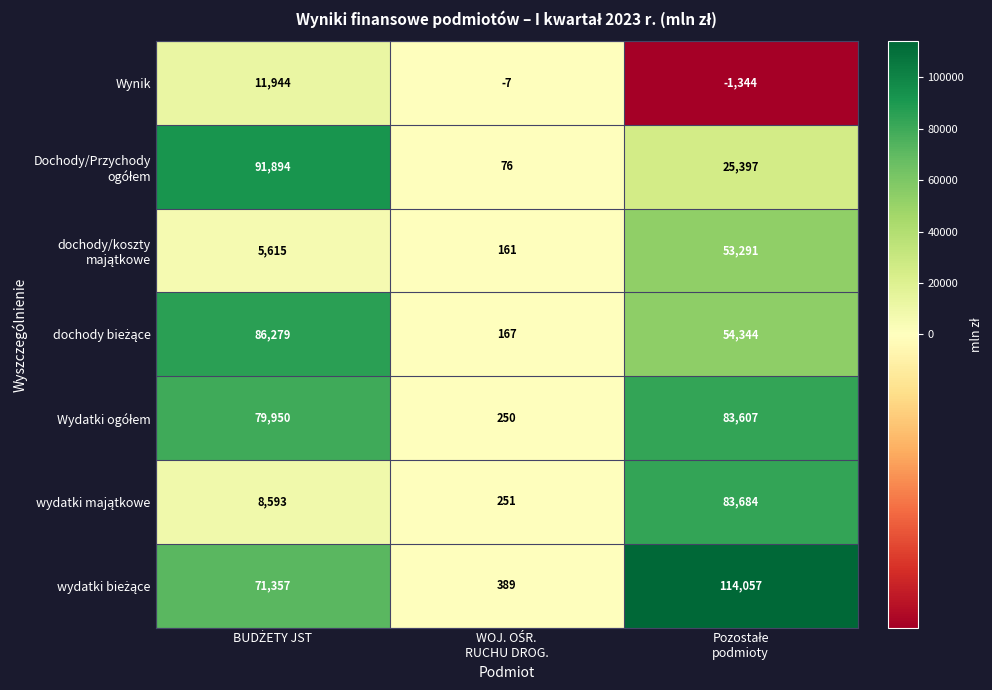

What is the smallest value displayed?

-1344